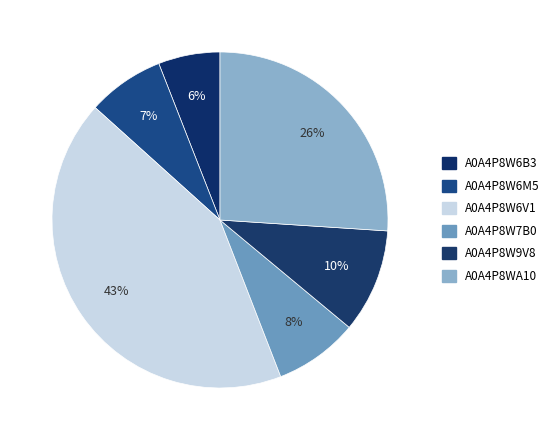

Is there a majority slice in this chart?

No